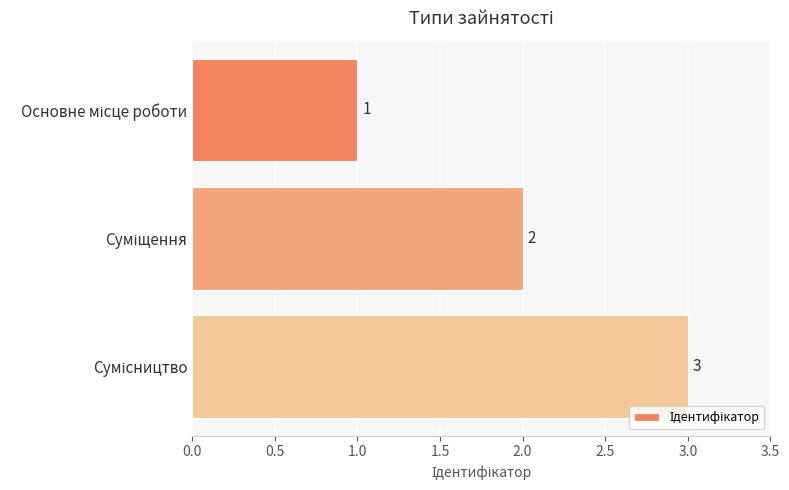

What is the value of the 2nd bar from the top?

2